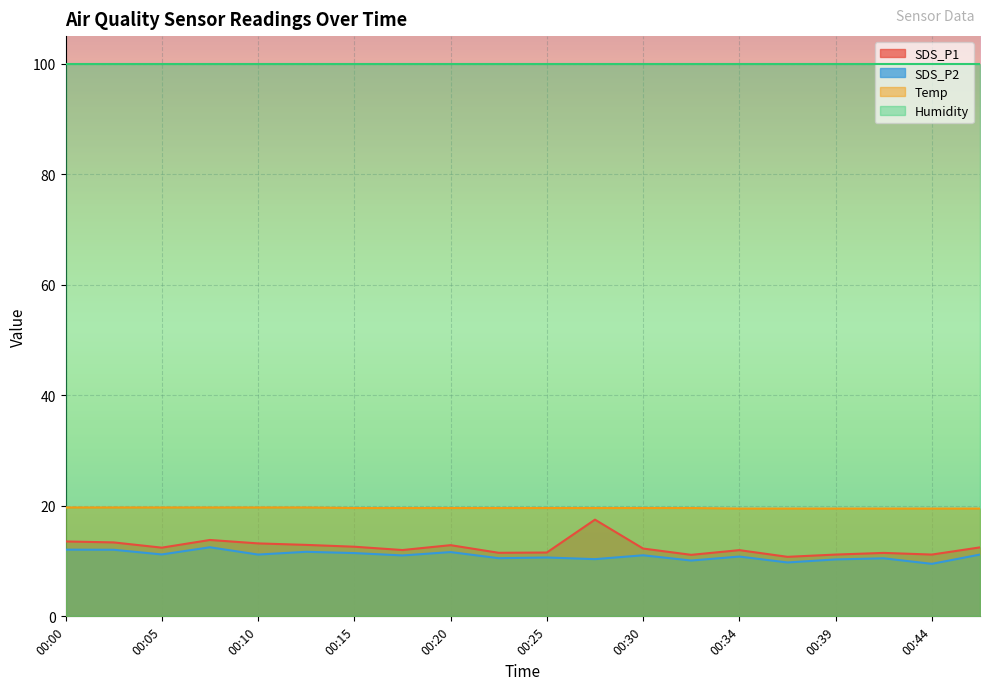

Which series has the largest total across all categories?

Humidity